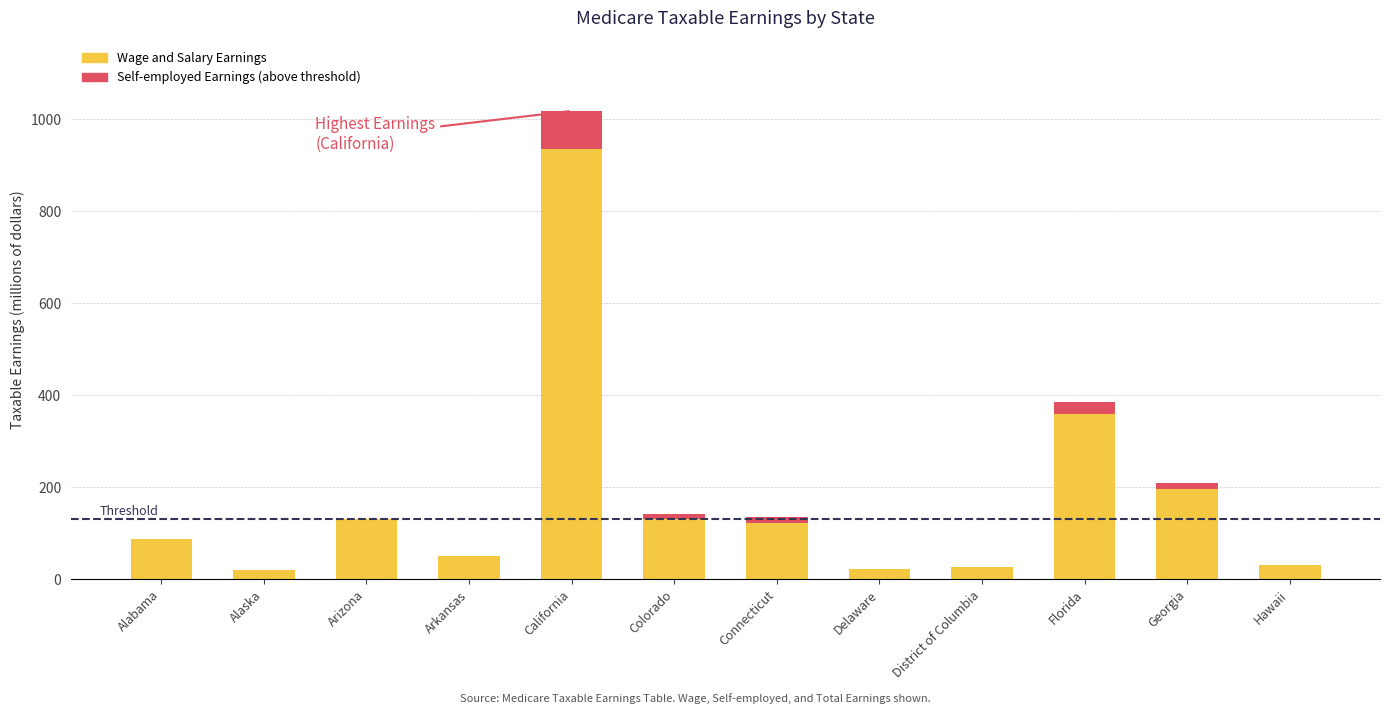

What is the sum of the values at Connecticut and Delaware?

143.9